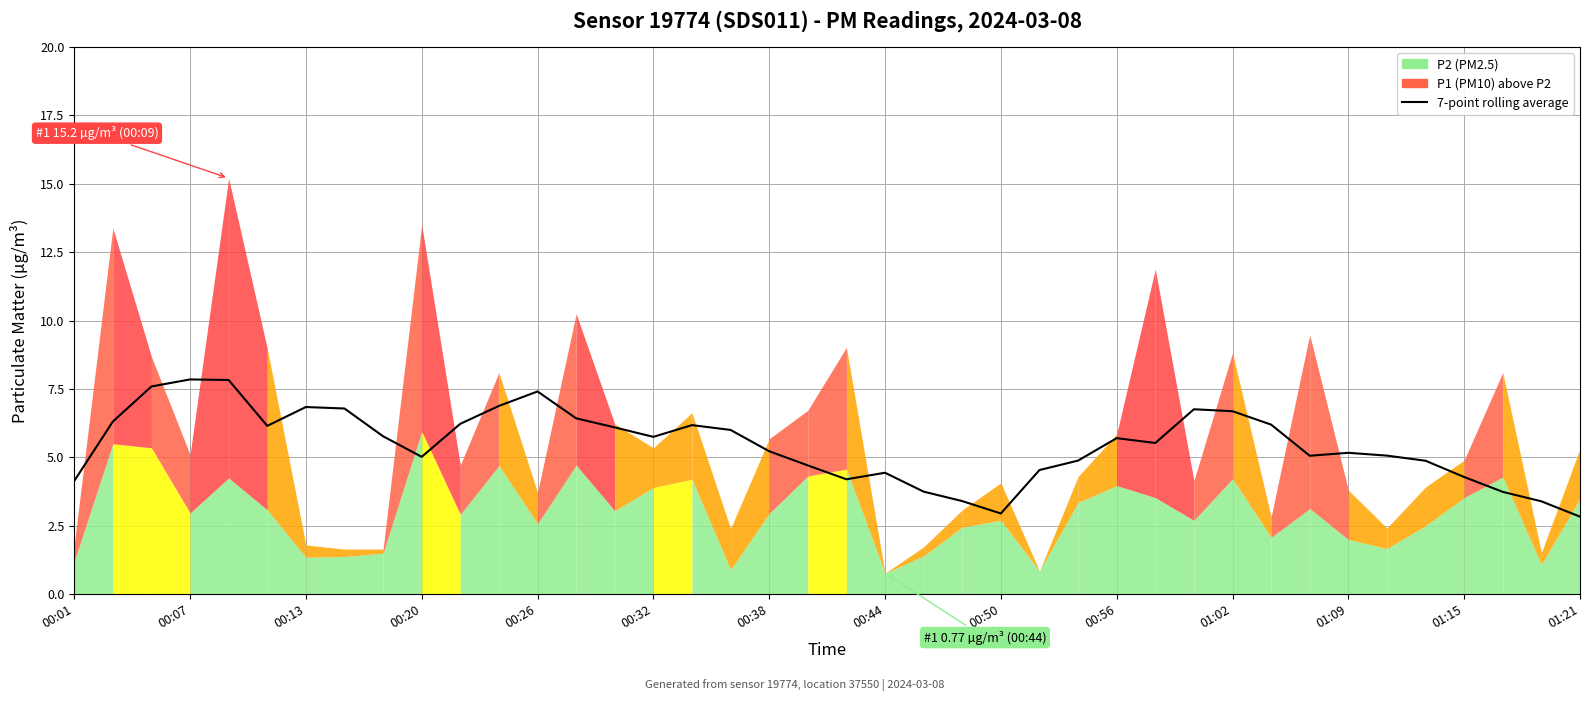

Reading left to right, extract all data points from this chart.

4.1	6.3	7.6	7.8	7.8	6.2	6.8	6.8	5.8	5.0	6.2	6.9	7.4	6.4	6.1	5.7	6.2	6.0	5.2	4.7	4.2	4.4	3.7	3.4	3.0	4.5	4.9	5.7	5.5	6.8	6.7	6.2	5.1	5.2	5.1	4.9	4.3	3.7	3.4	2.8